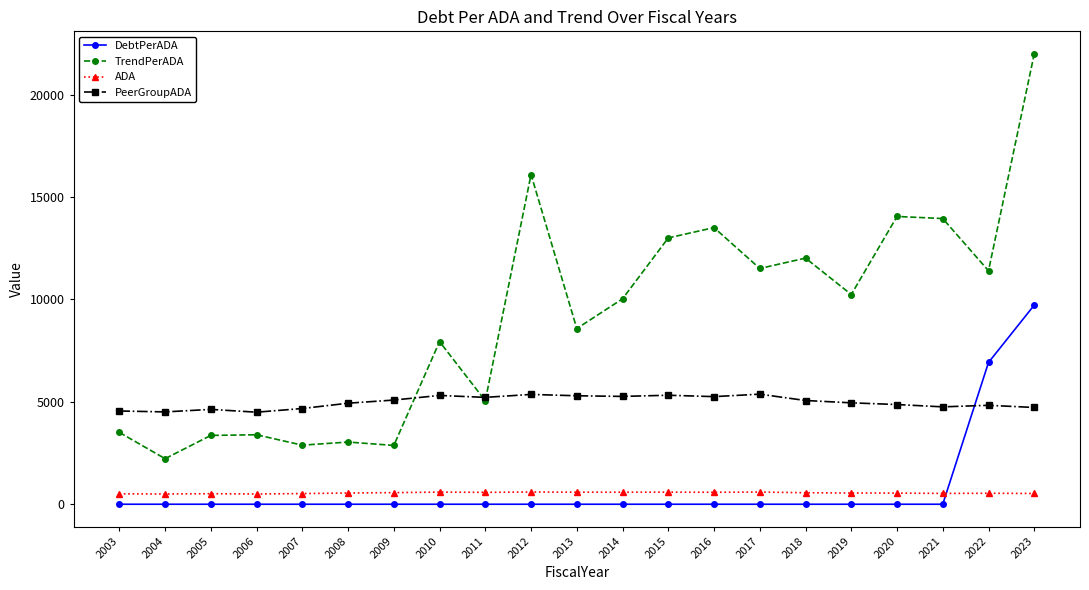

Does the chart display data point markers on the line(s)?

Yes